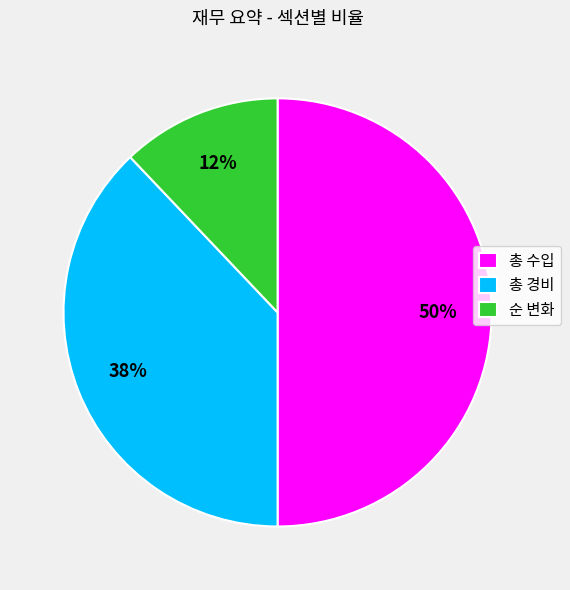

Rank the categories by value from lowest to highest.

순 변화, 총 경비, 총 수입